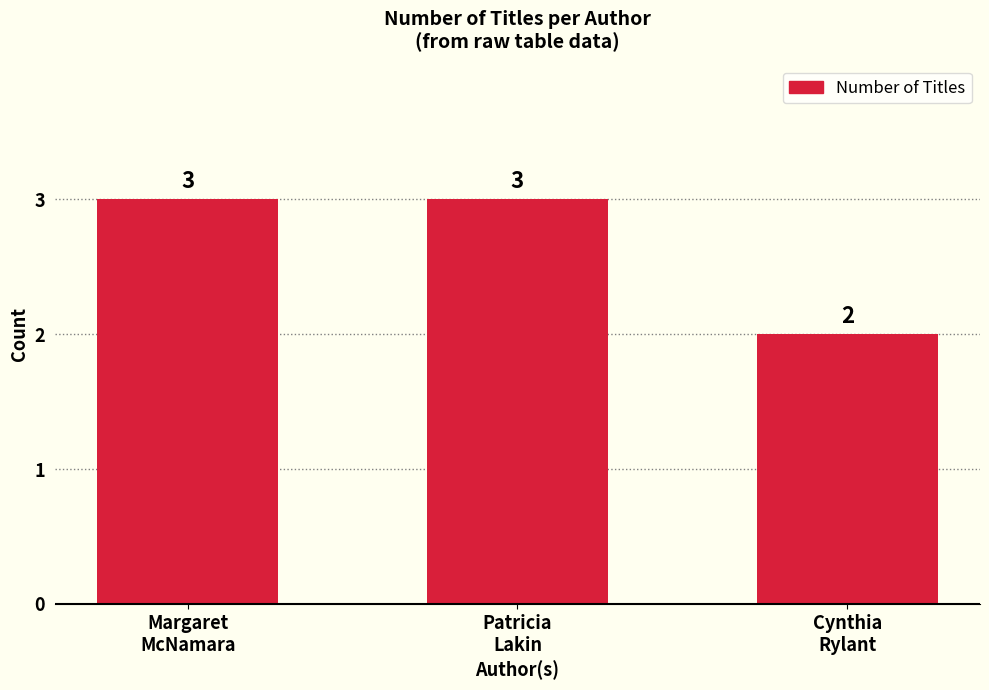

How many bars are there in total?

3